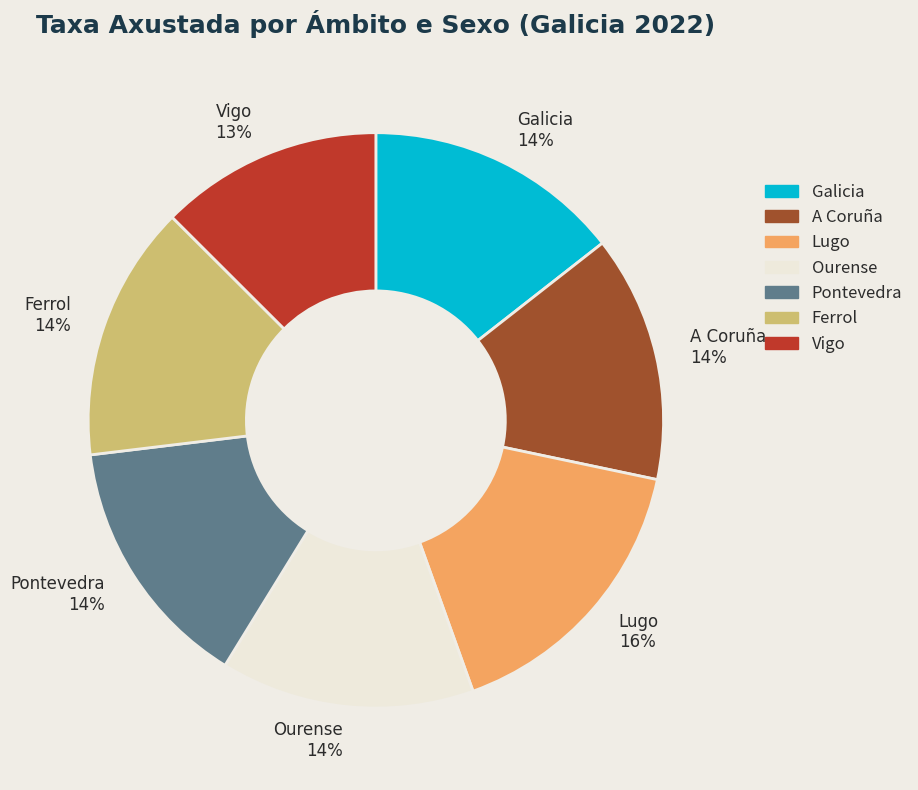

To the nearest percent, what is the average slice percentage?

14%